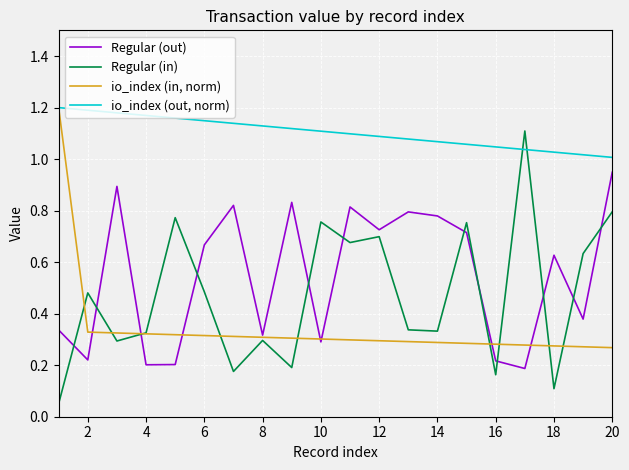

True or false: io_index (in, norm) and Regular (in) cross at least once.

True